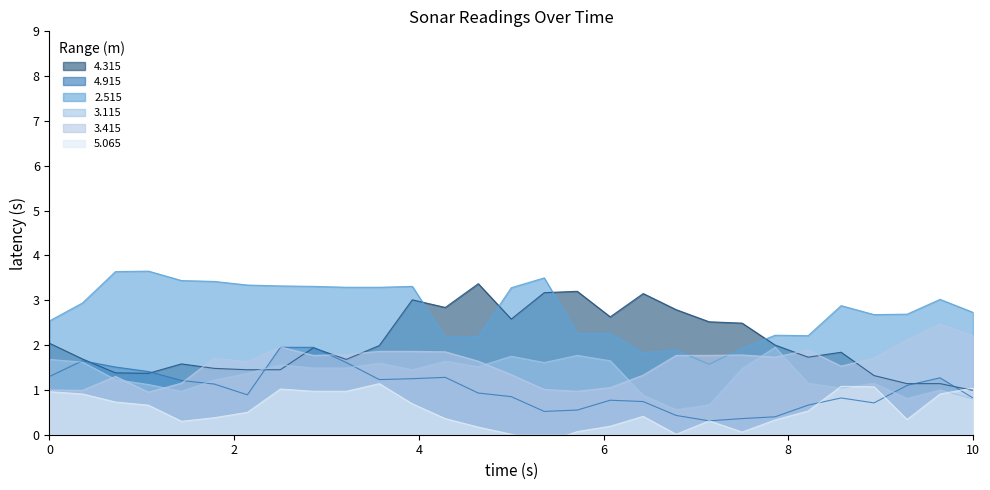

Which category has the highest value in the 3.115 series?

03:50